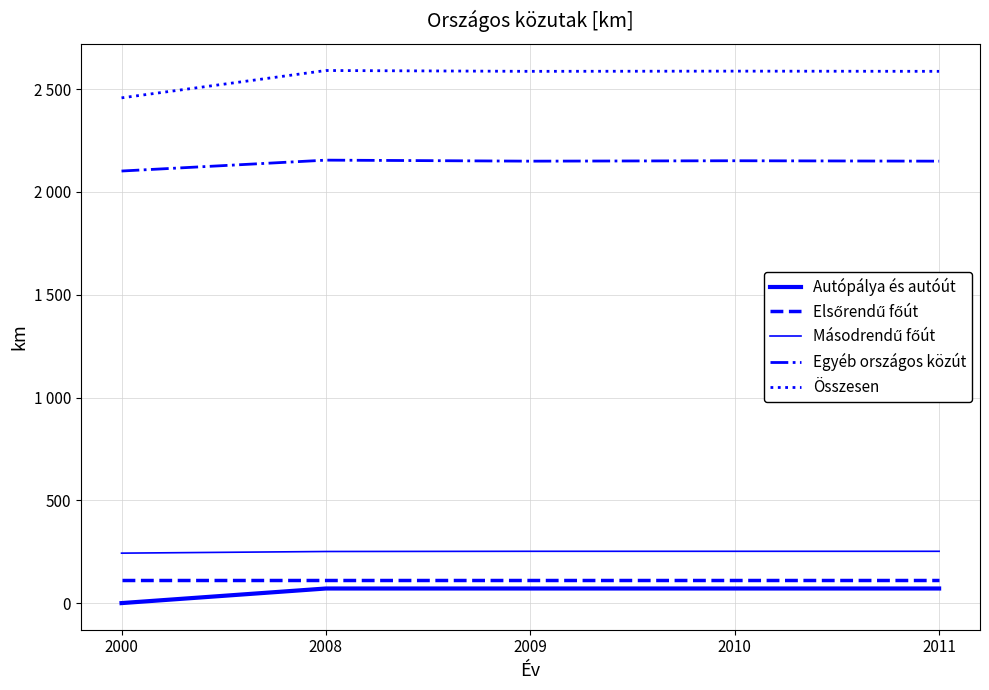

Does the chart have visible grid lines?

Yes